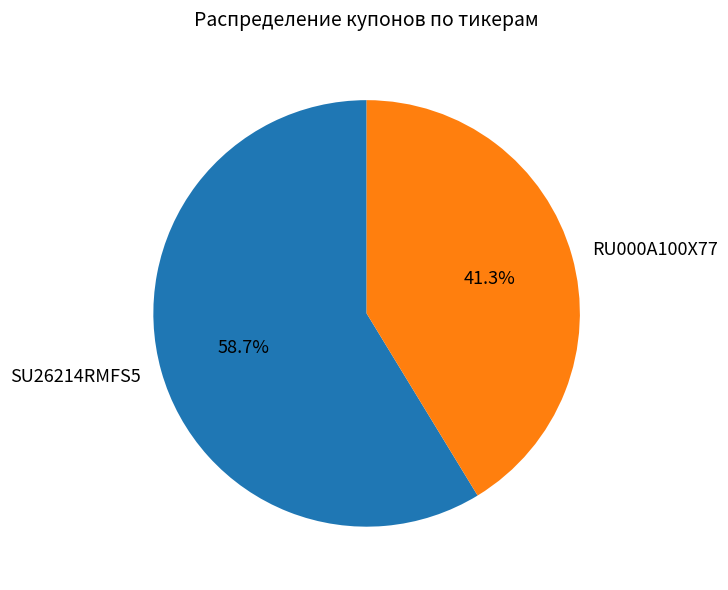

To the nearest percent, what portion does SU26214RMFS5 represent?

59%